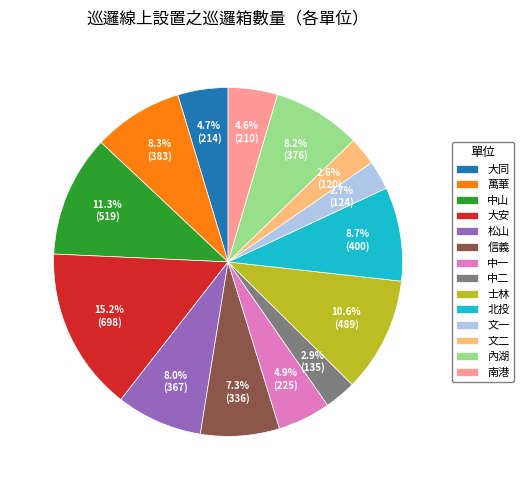

What portion of the pie excludes 中二?

97.1%